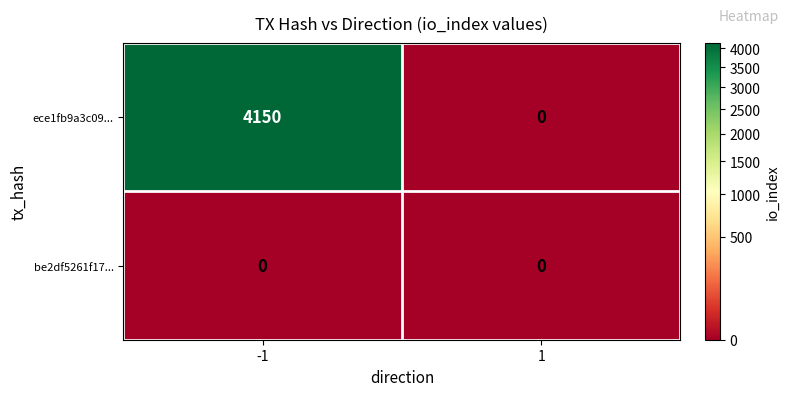

List the series in order of their overall mean, lowest first.

be2df5261f17..., ece1fb9a3c09...